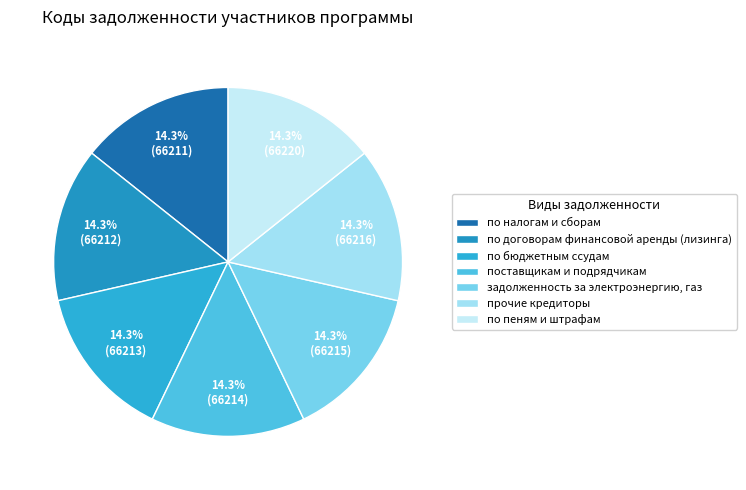

How many slices are in this pie chart?

7